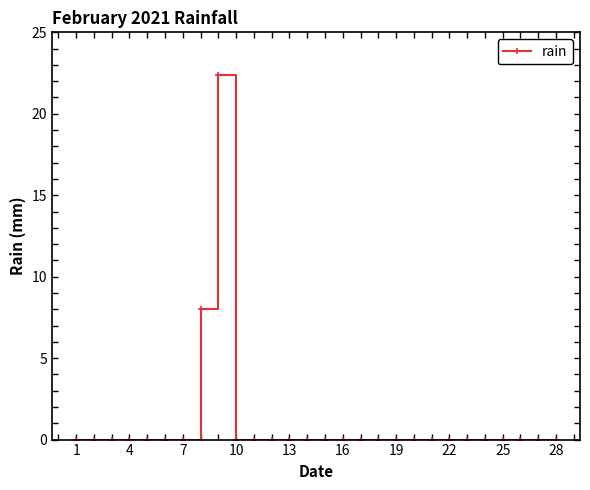

What is the maximum value shown in the chart?

22.4